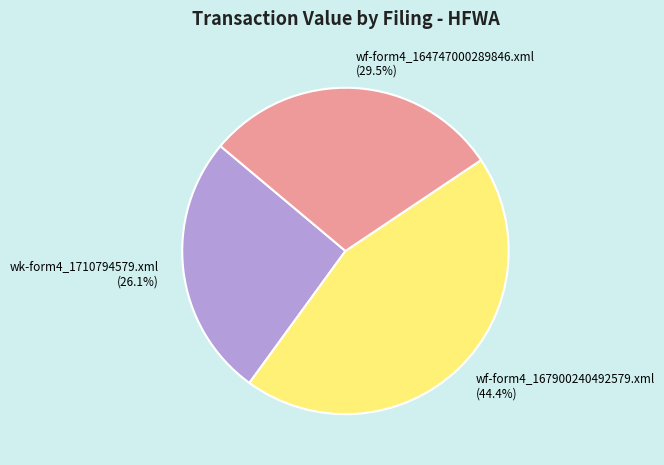

Count the number of slices in the pie.

3